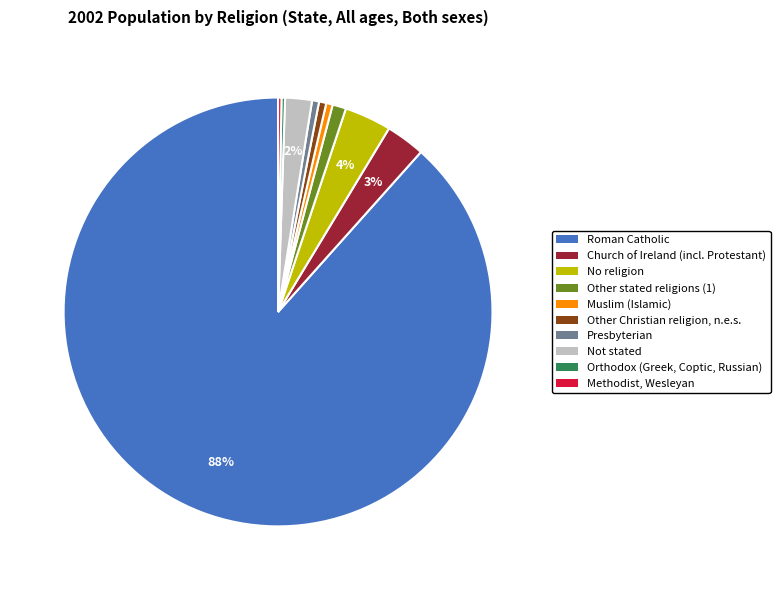

To the nearest percent, what is the average slice percentage?

10%